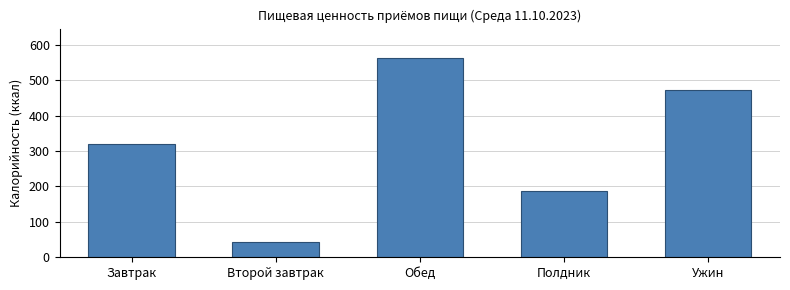

The chart shows a value of 188.0 at Полдник. True or false?

True